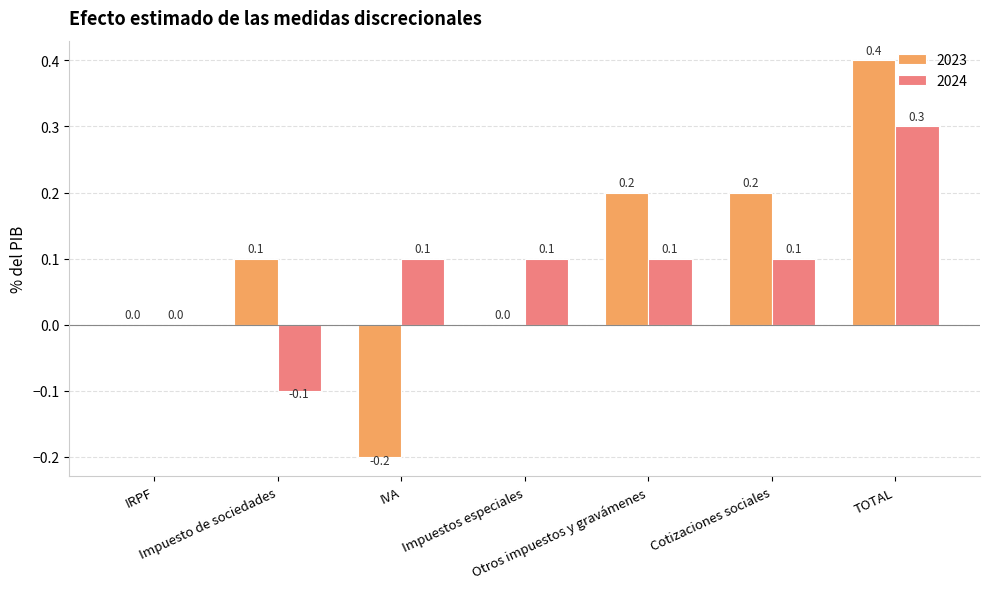

Which series has the largest total across all categories?

2023